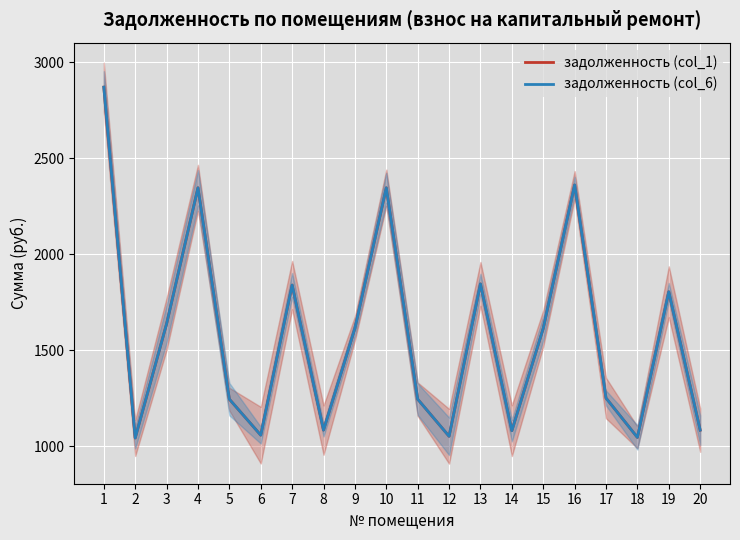

At which category does задолженность (col_1) reach its first local valley?

2